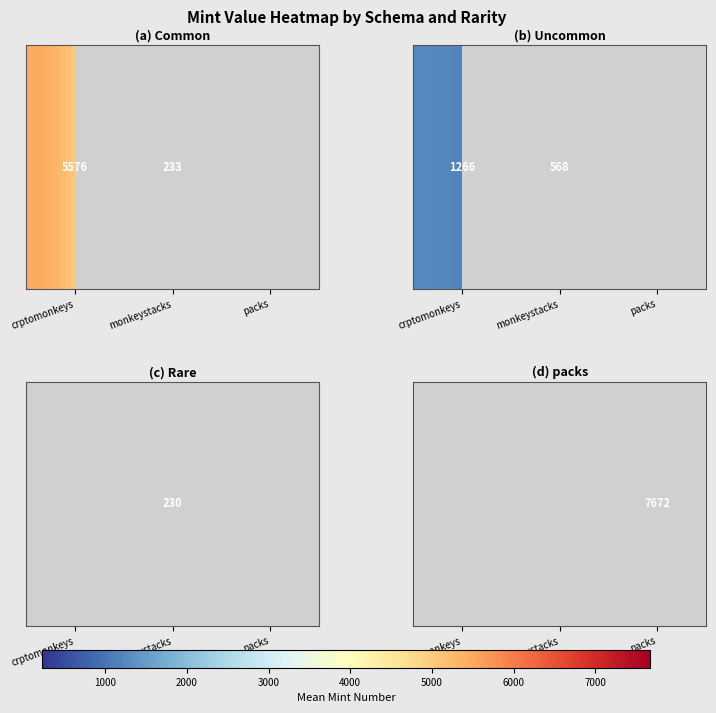

Between crptomonkeys and packs, which is larger?

packs